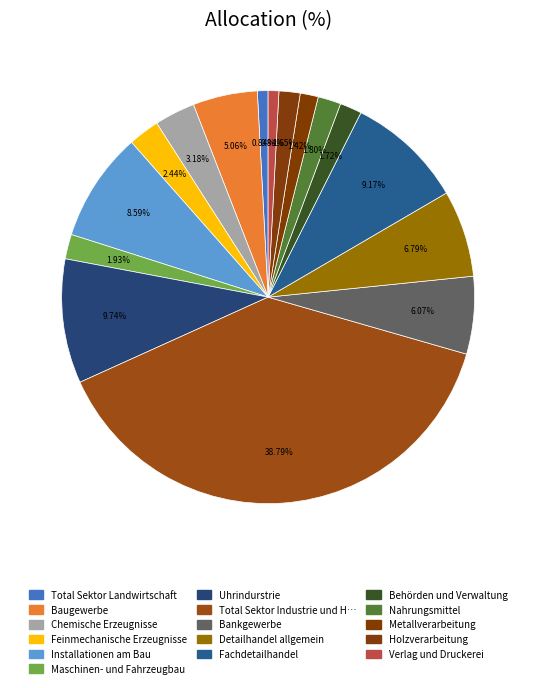

Is there a majority slice in this chart?

No